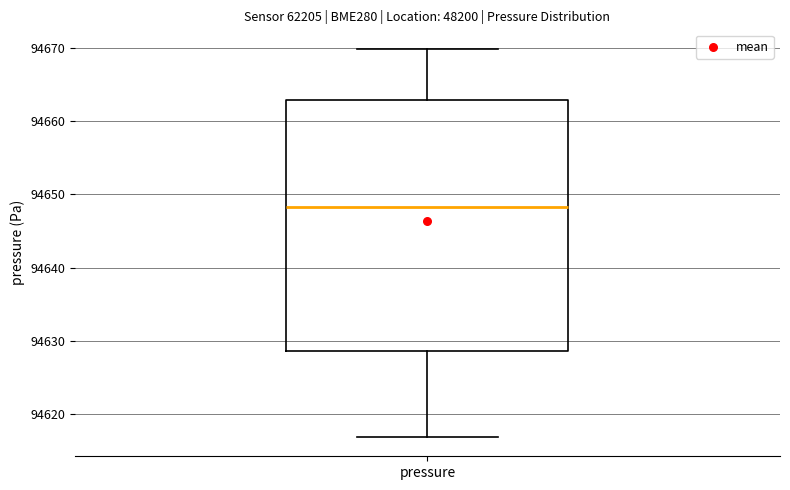

Transcribe this box plot: give where the median line is, the range the box spans, and where the two whiskers end, as read against the y-axis. The values are not printed on the chart, so give them approximately, as read against the axis.

median 94648, box 94629 to 94663, whiskers 94617 to 94670